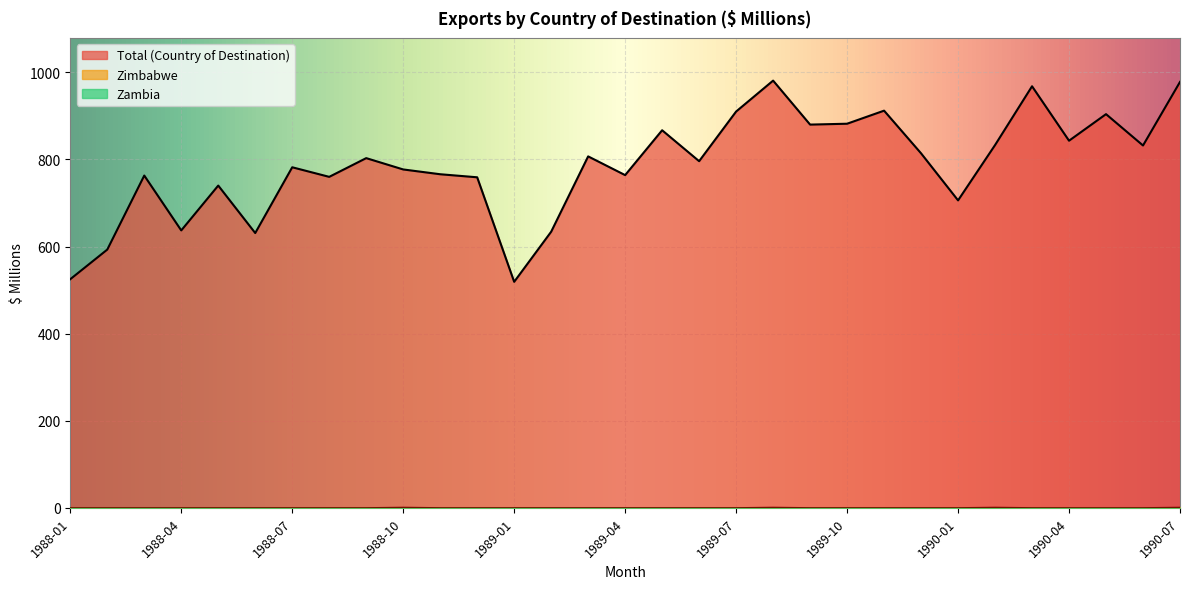

Count the number of data series in this chart.

3